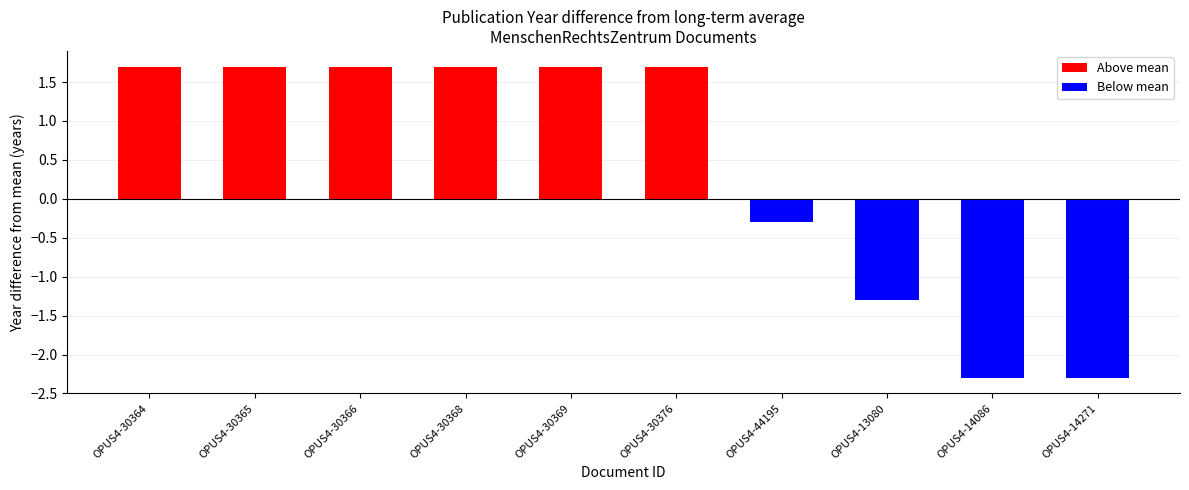

What is the change in value from OPUS4-30368 to OPUS4-14271?

-4